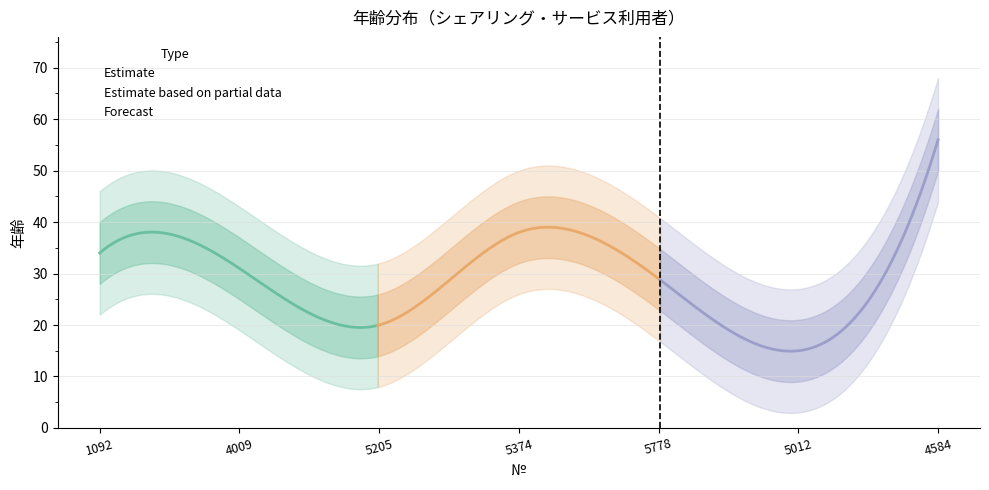

Where is the data nearest to the value 35?

1092